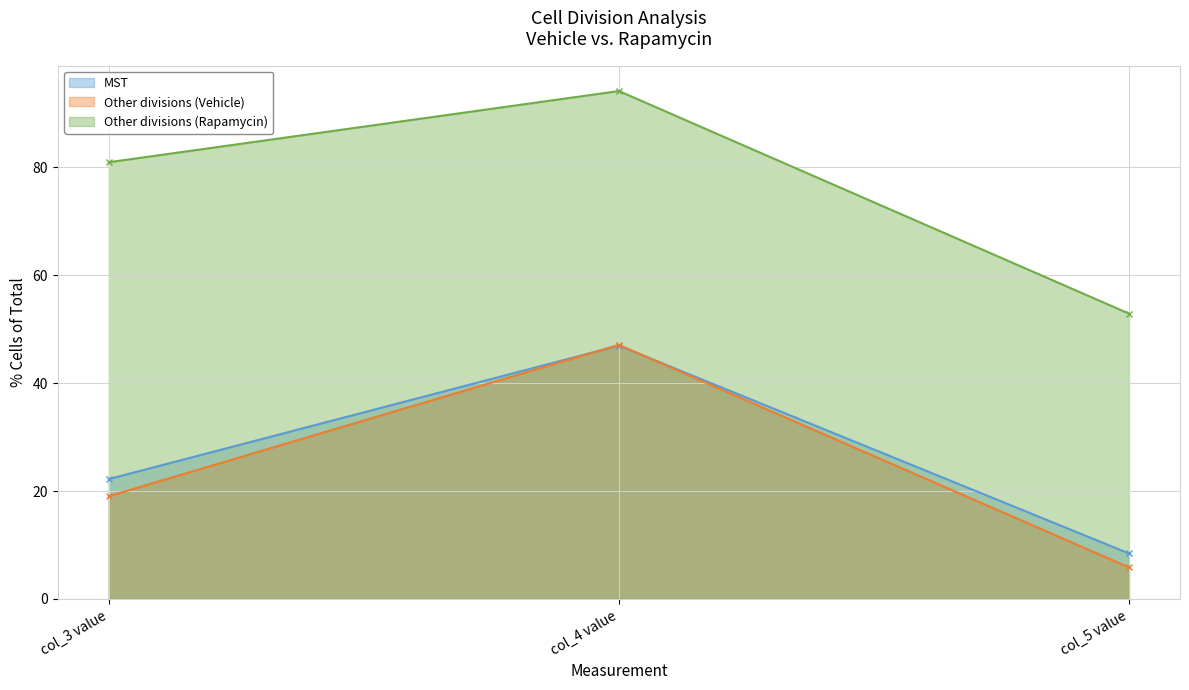

What is the average value of the MST series?

25.9